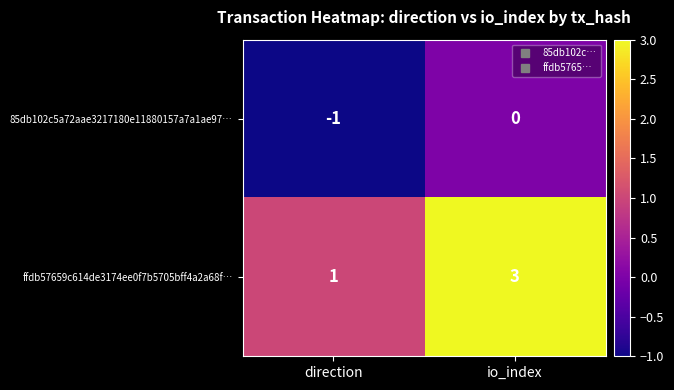

At which category is the sum across all series the highest?

io_index